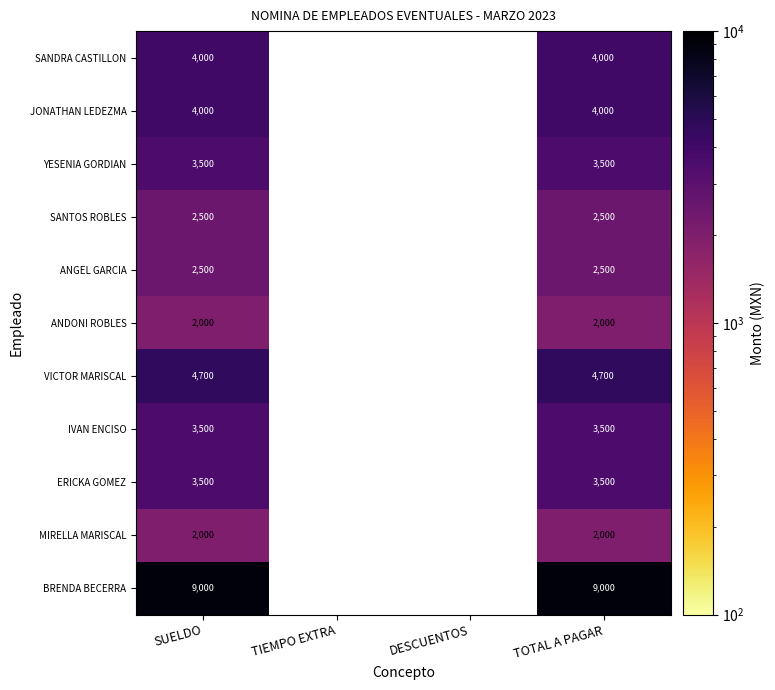

Is the value of ANGEL GARCIA at TOTAL A PAGAR greater than the value of SANDRA CASTILLON at SUELDO?

No